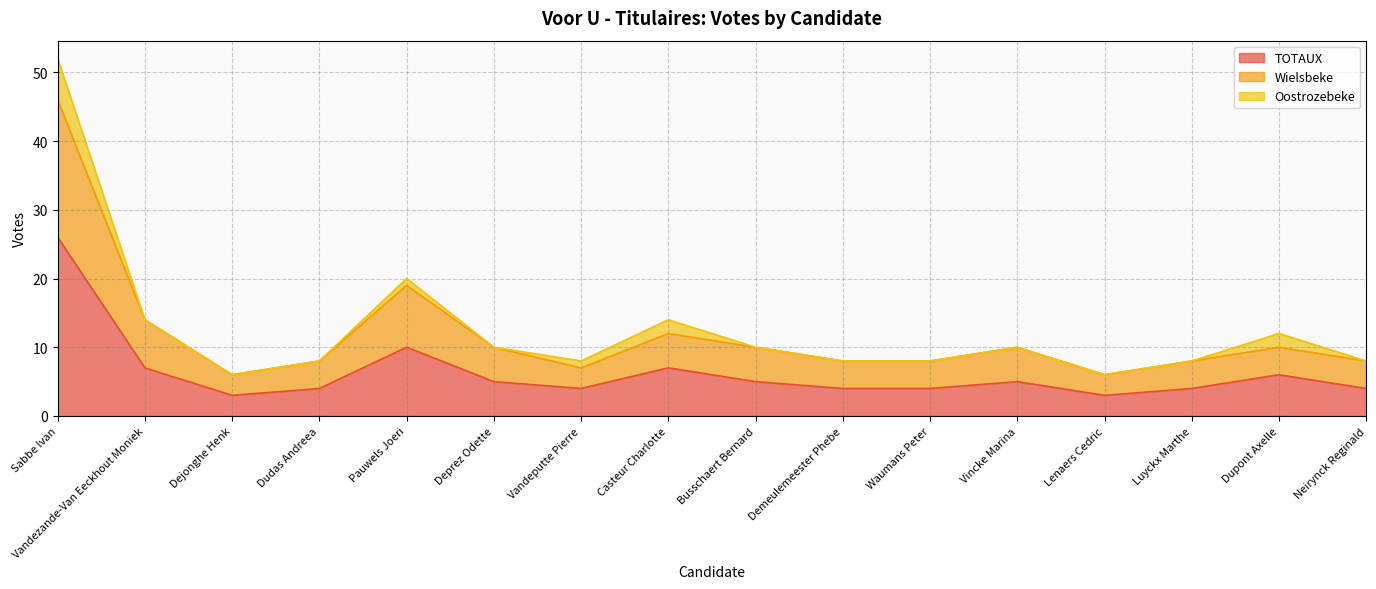

At which label does Wielsbeke first exceed 10?

Sabbe Ivan